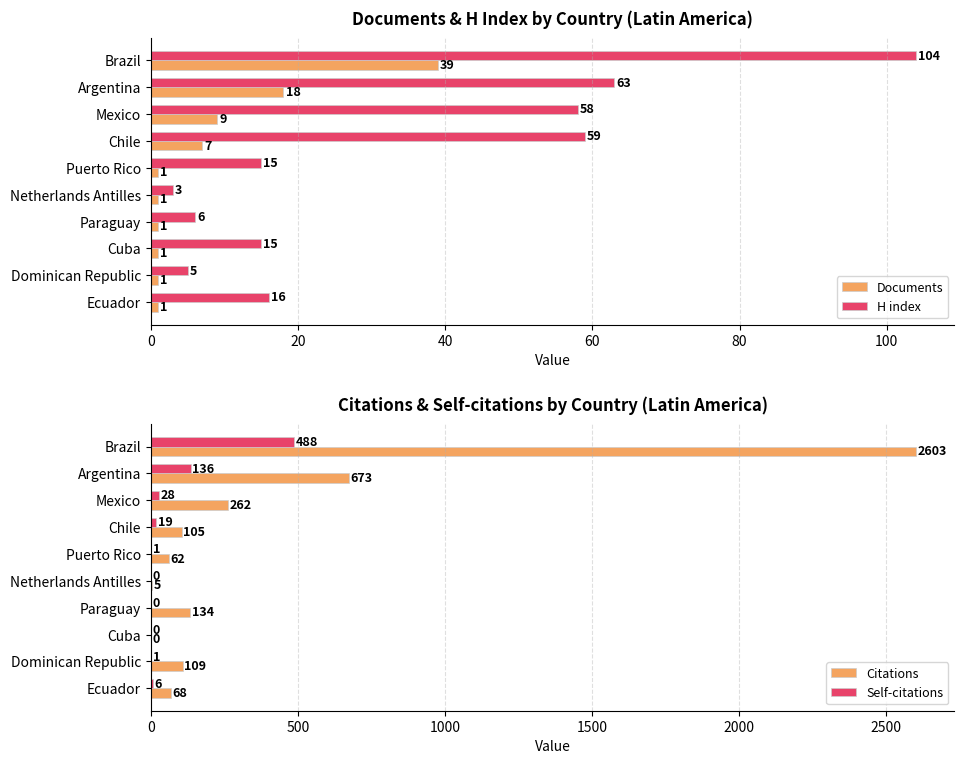

What is the difference between the maximum and minimum values in the Citations series?

2603